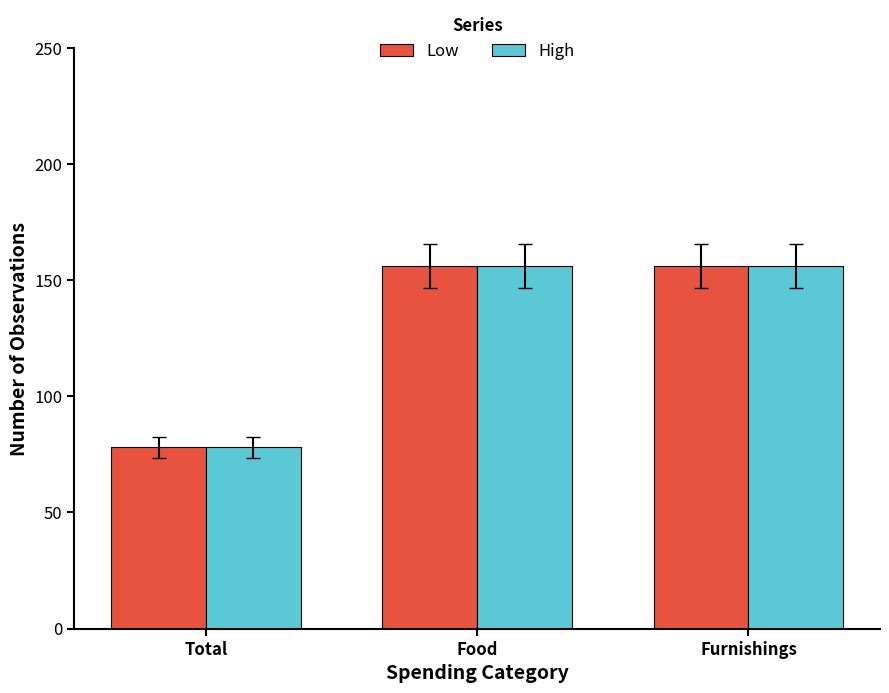

What is the maximum value shown in the chart?

156